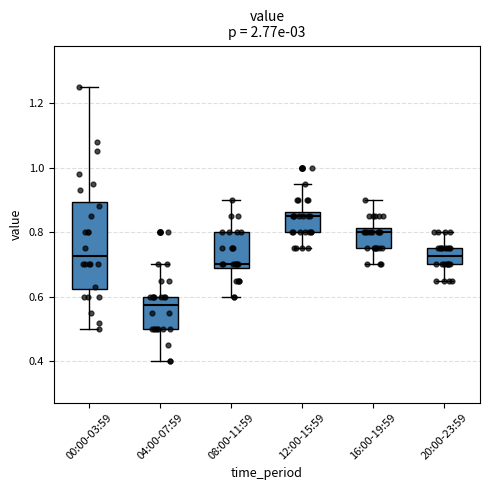

Where does the median line of the box for 00:00-03:59 sit on the y-axis? The values are not printed on the chart, so give them approximately, as read against the axis.

0.72